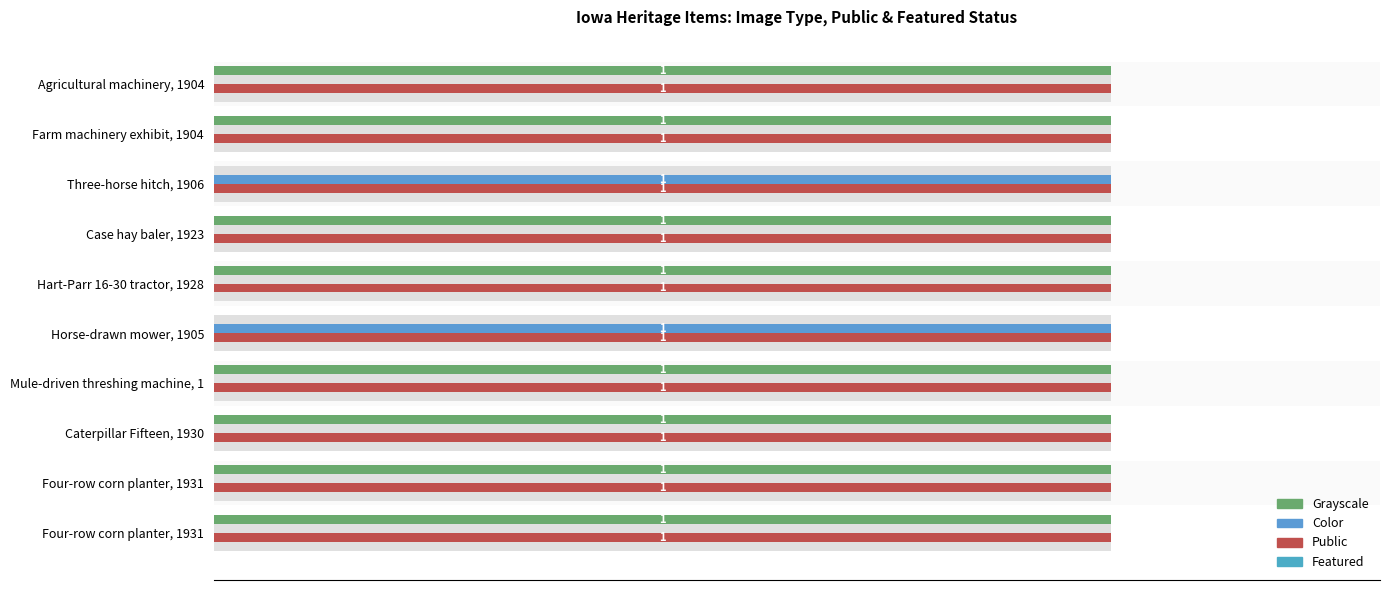

What is the maximum value shown in the chart?

1.0